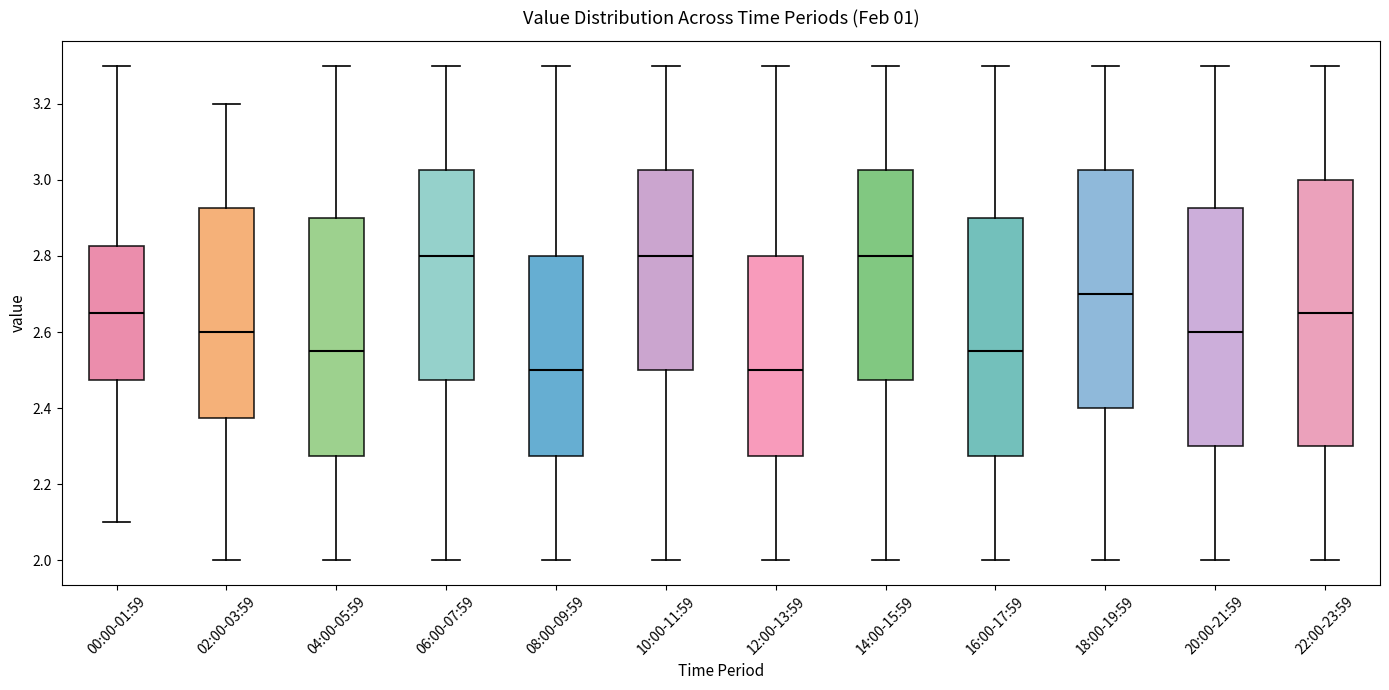

Comparing the boxes themselves (not the whiskers), which one is the tallest?

22:00-23:59